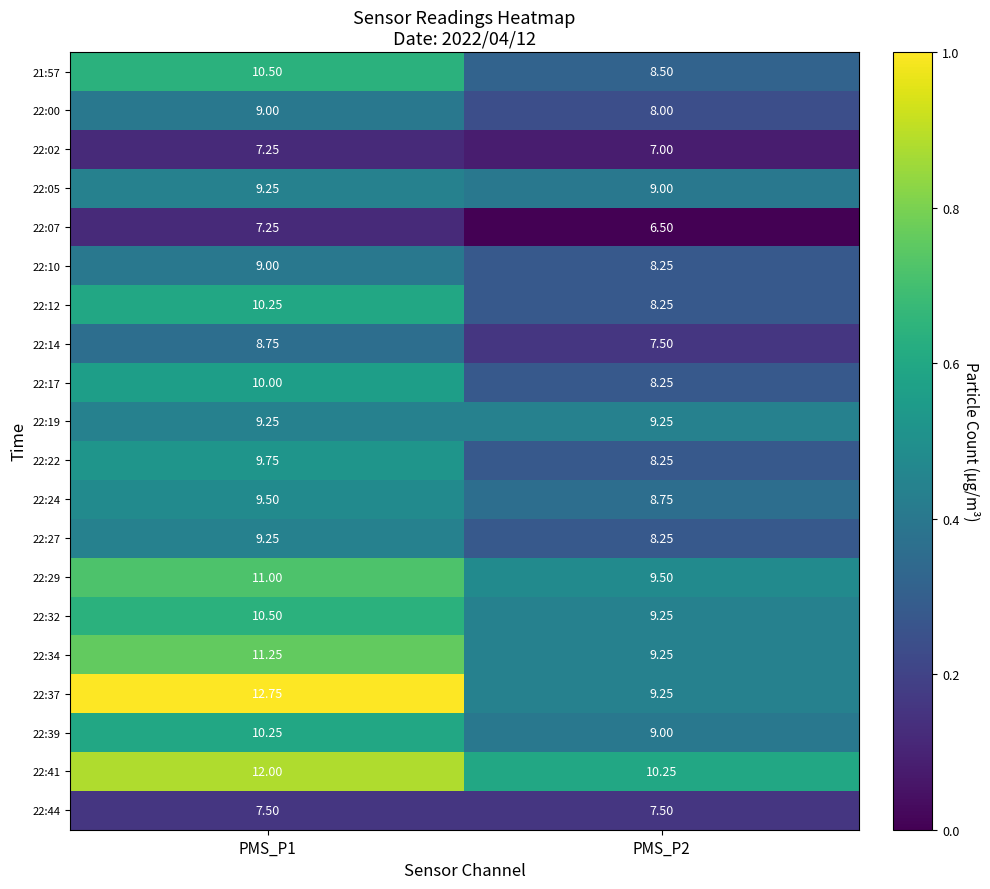

Which series has the largest total across all categories?

22:41